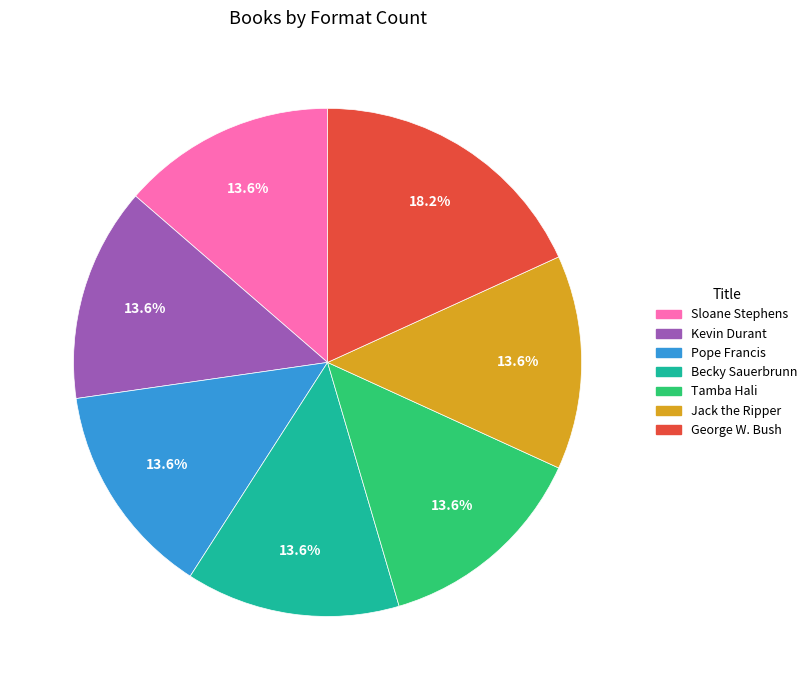

The Jack the Ripper slice represents 5% of the pie. True or false?

False